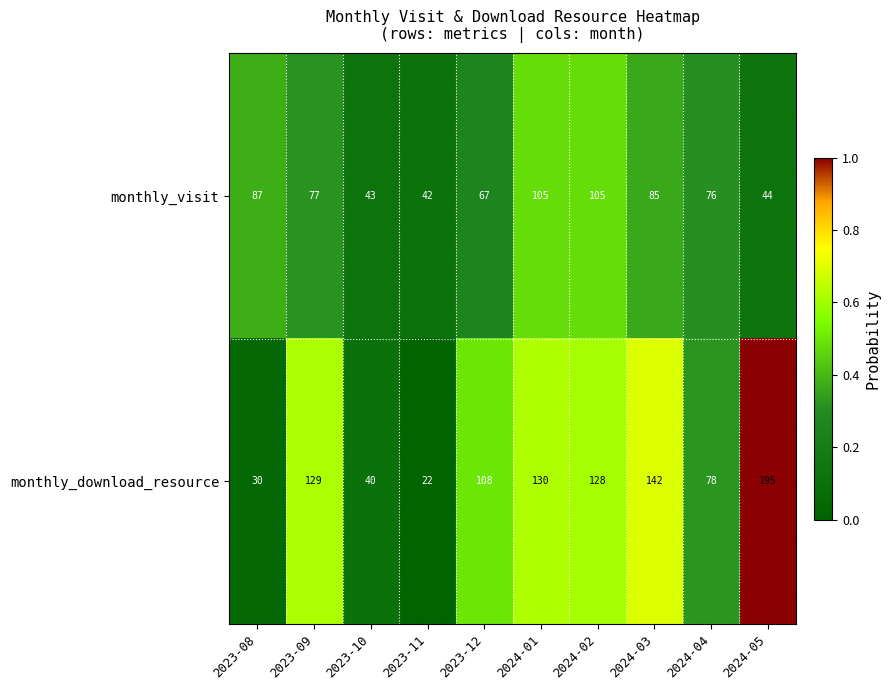

What is the difference between the maximum and second lowest values in the monthly_visit series?

62